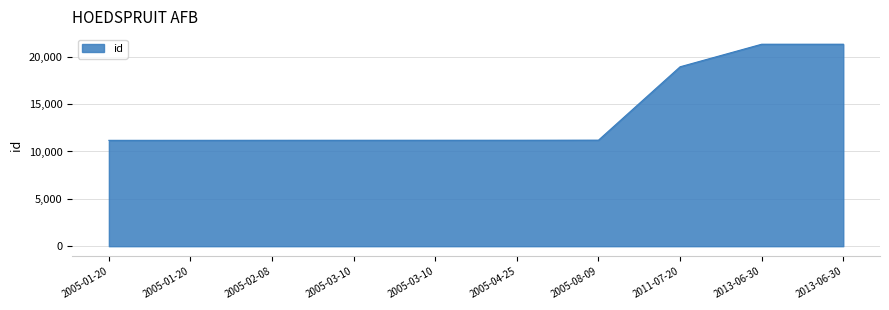

Does the chart have visible grid lines?

Yes